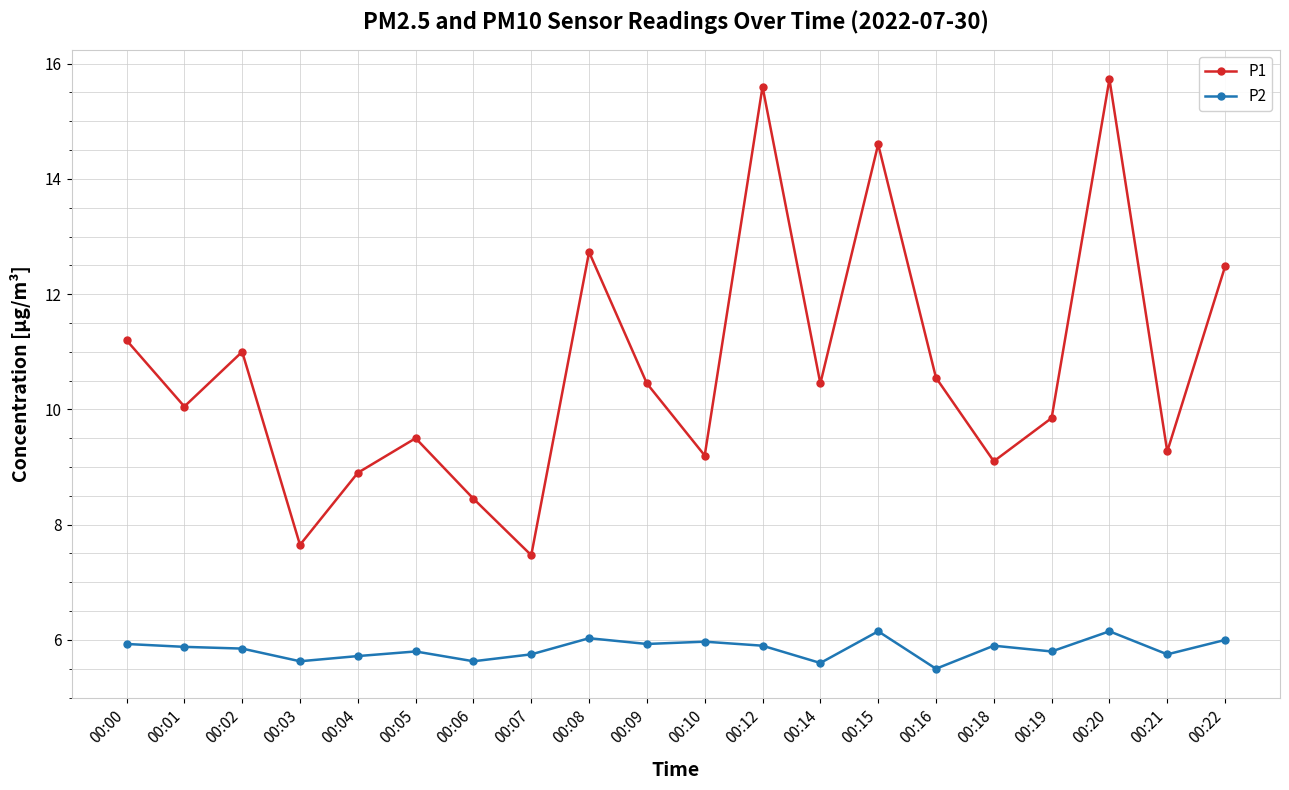

In P1, how many points are higher than both neighbors (excluding endpoints)?

6